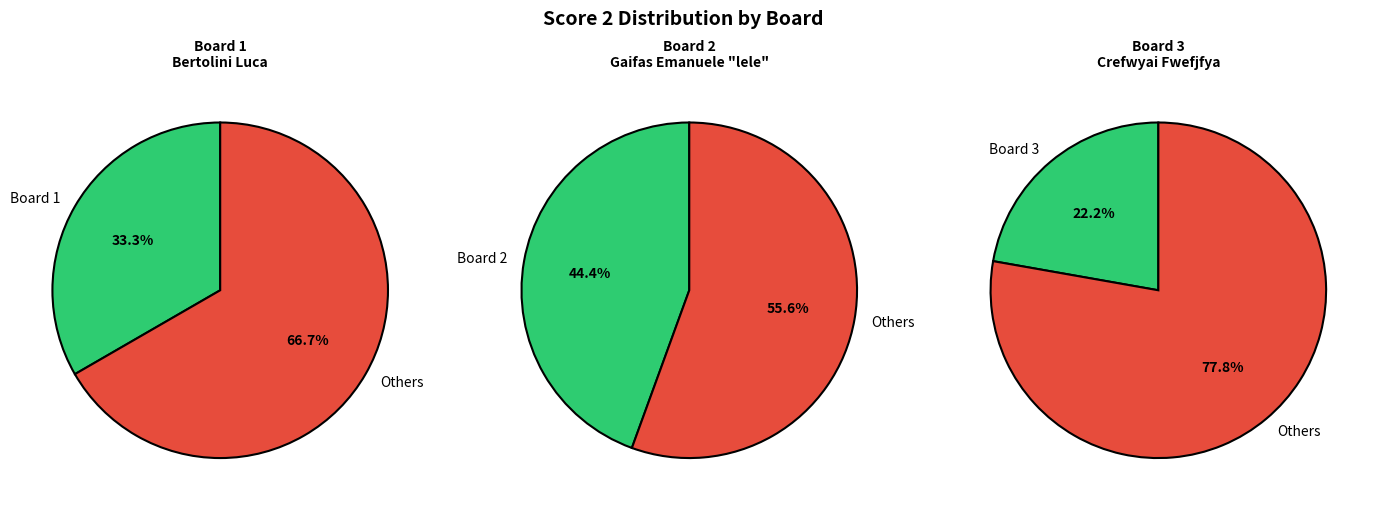

What is the largest slice in the pie chart?

Board 2